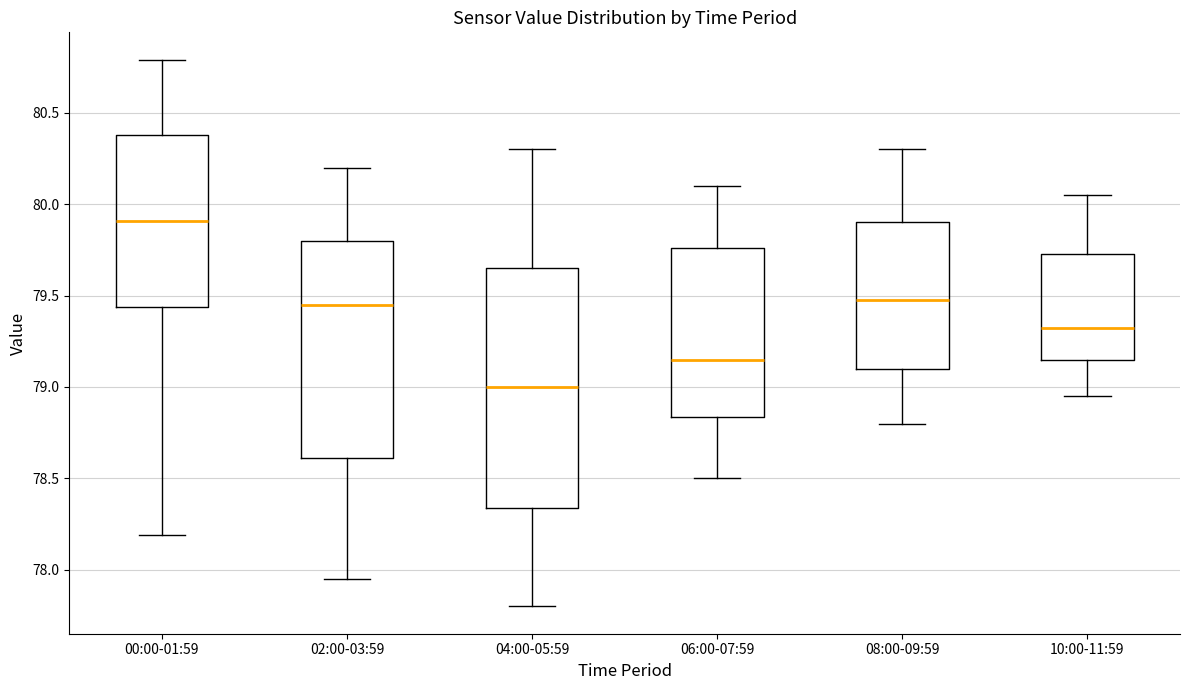

Which box has the highest median line?

00:00-01:59